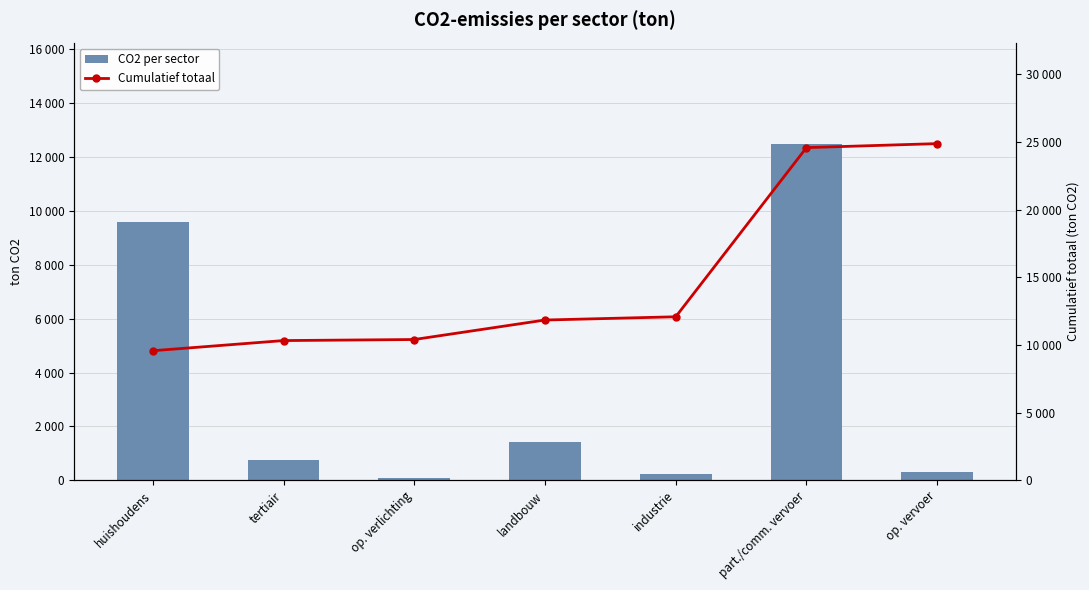

At which label does Cumulatief totaal reach its peak?

op. vervoer